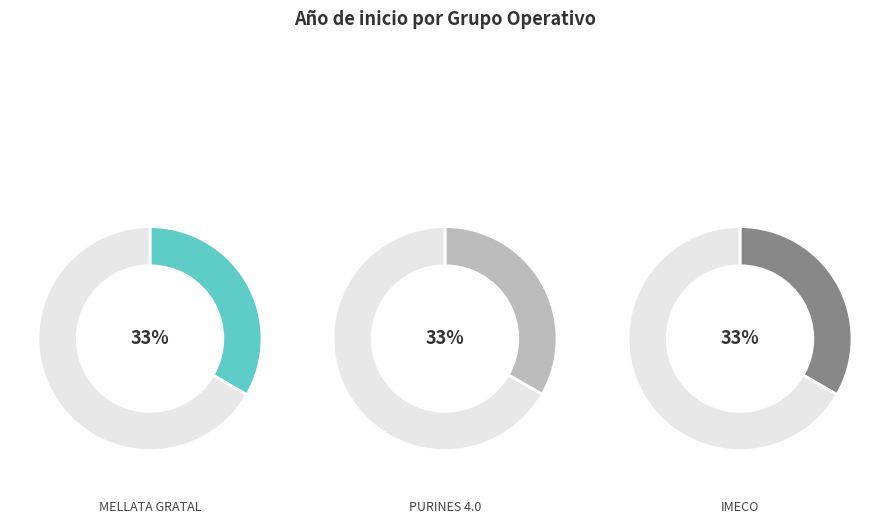

How many slices are in this pie chart?

3